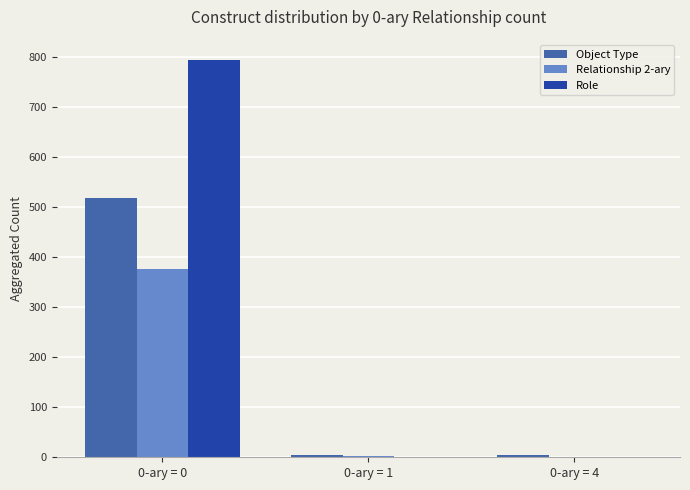

At which category is the sum across all series the highest?

0-ary = 0